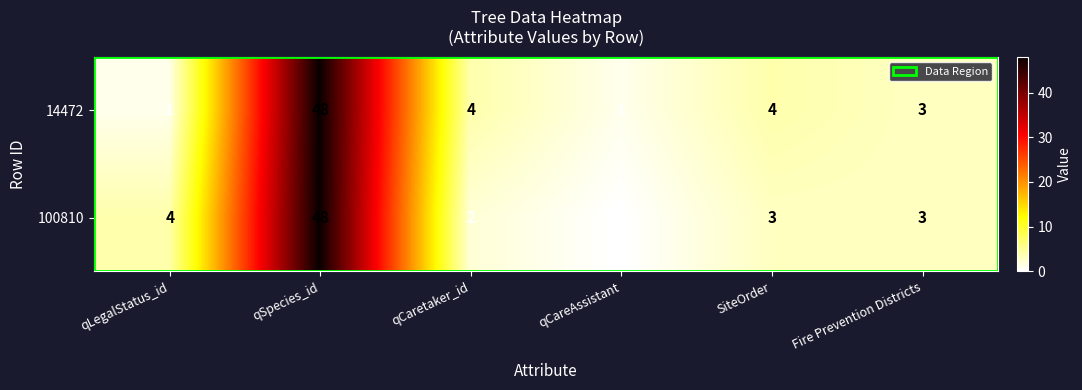

At how many categories does at least one series exceed 26?

1